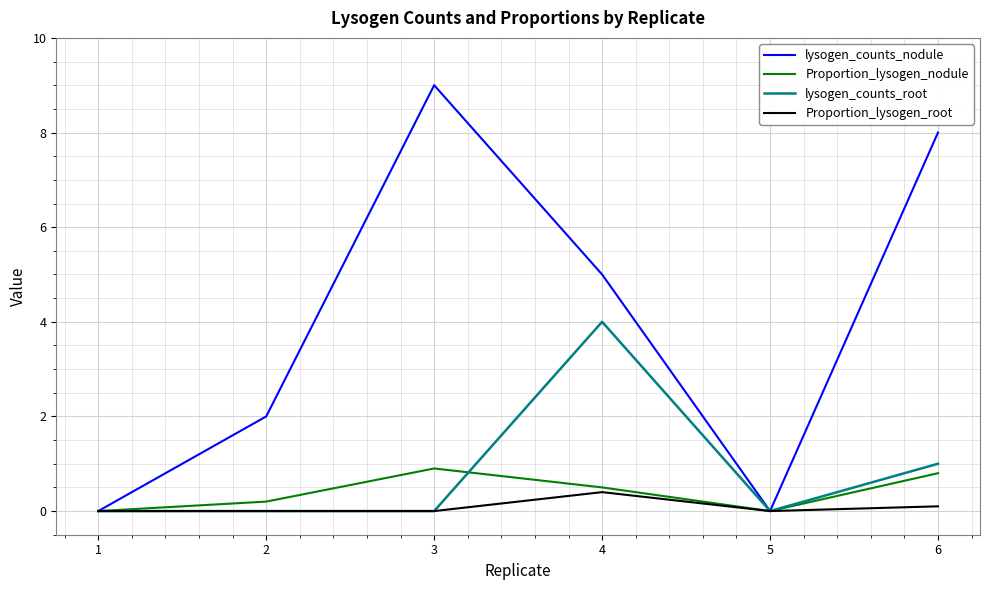

Is it true that Proportion_lysogen_root equals 0.0 at 2?

True